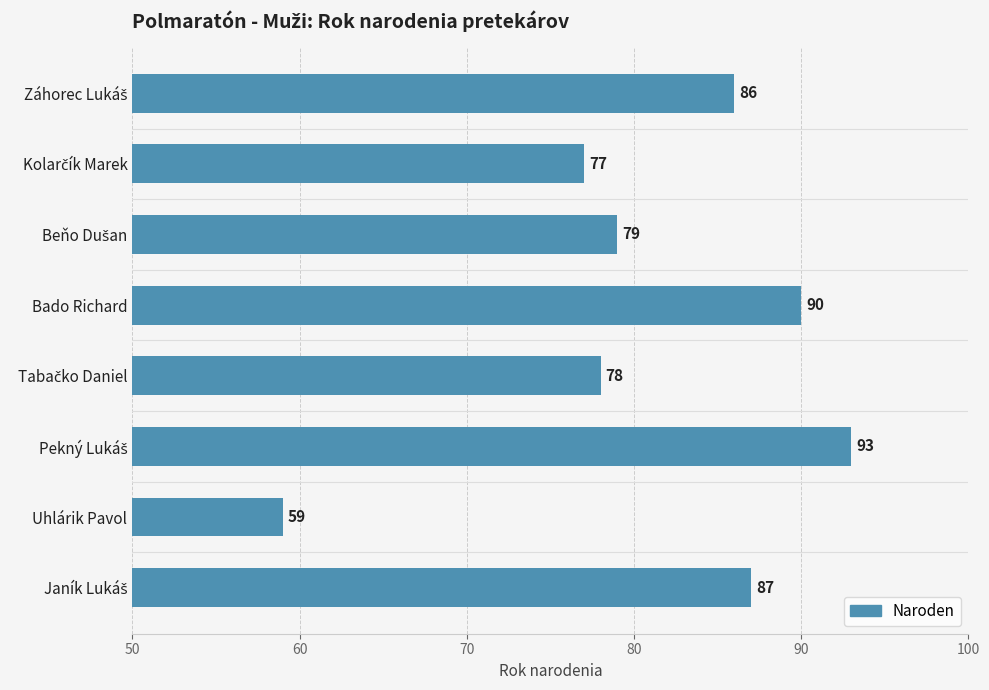

True or false: the data shows 119 at Bado Richard.

False